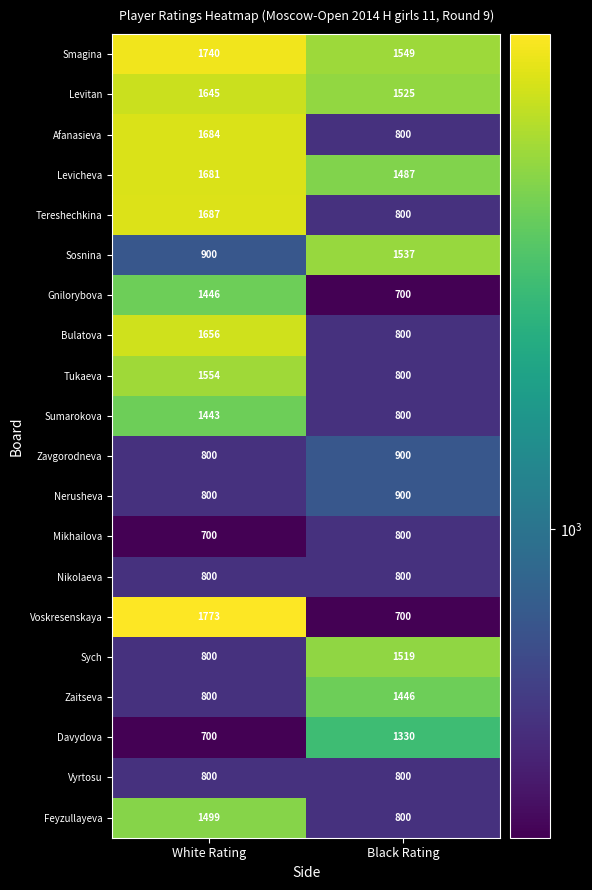

At which label is Nerusheva closest to 850?

White Rating